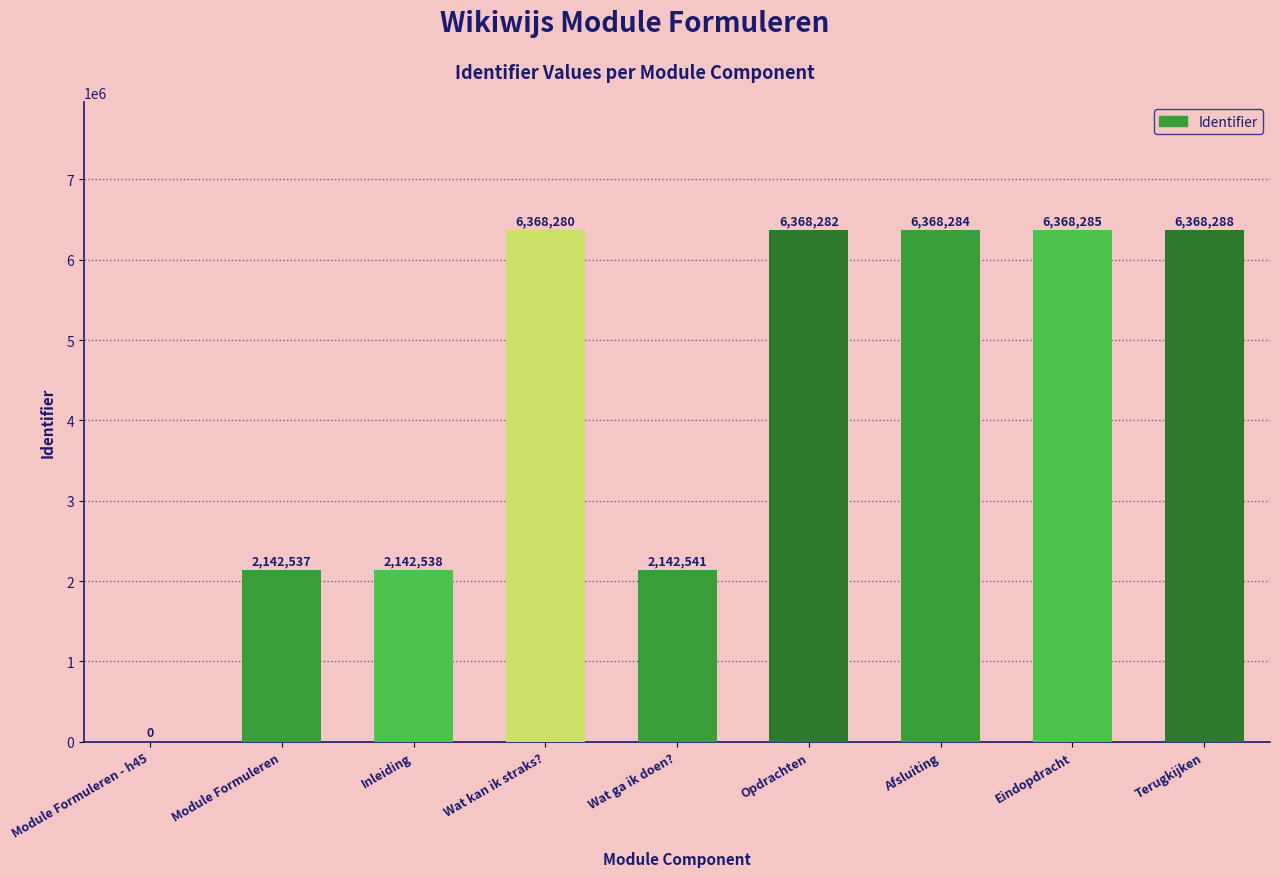

What is the maximum value shown in the chart?

6368288